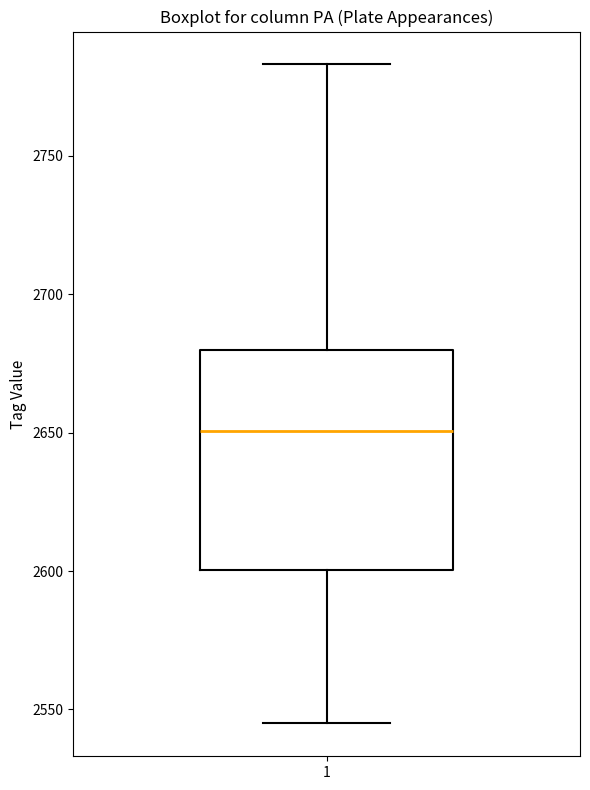

Transcribe this box plot: give where the median line is, the range the box spans, and where the two whiskers end, as read against the y-axis. The values are not printed on the chart, so give them approximately, as read against the axis.

median 2650, box 2600 to 2680, whiskers 2545 to 2785